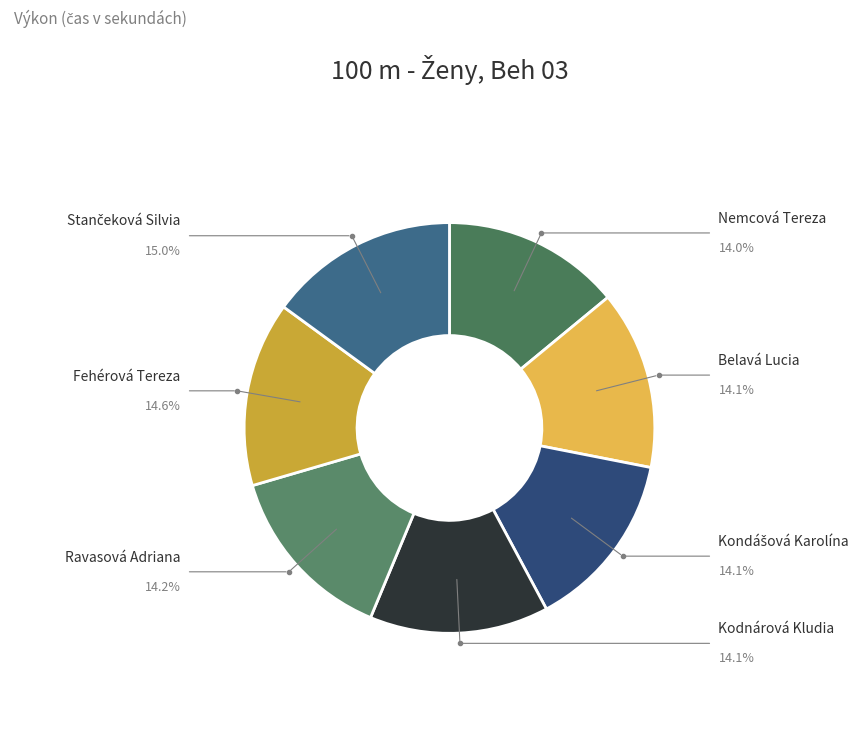

How many slices are in this pie chart?

7